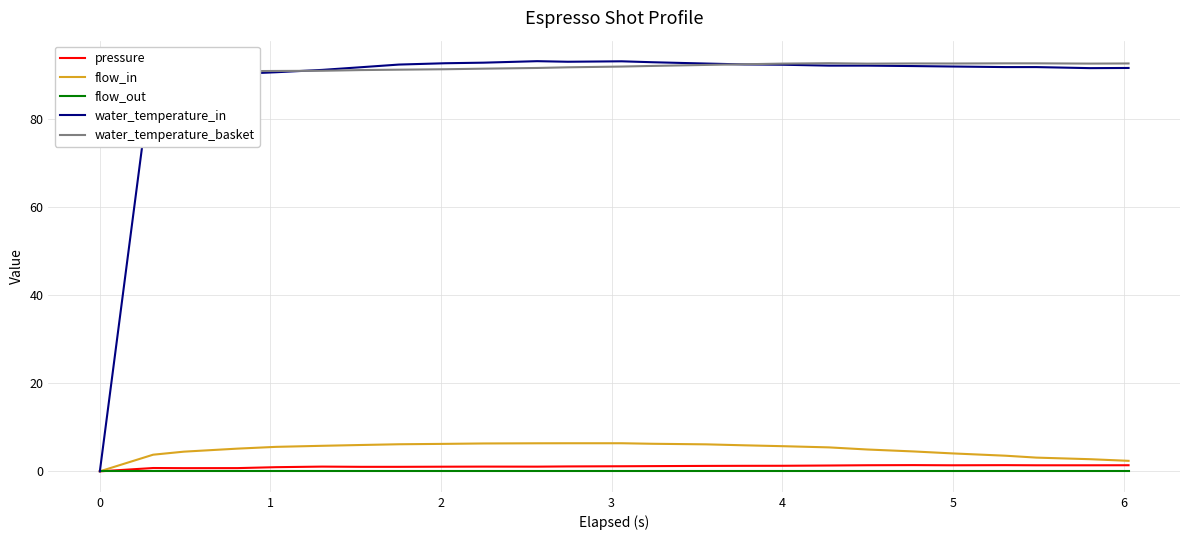

What is the maximum value for flow_in?

6.4